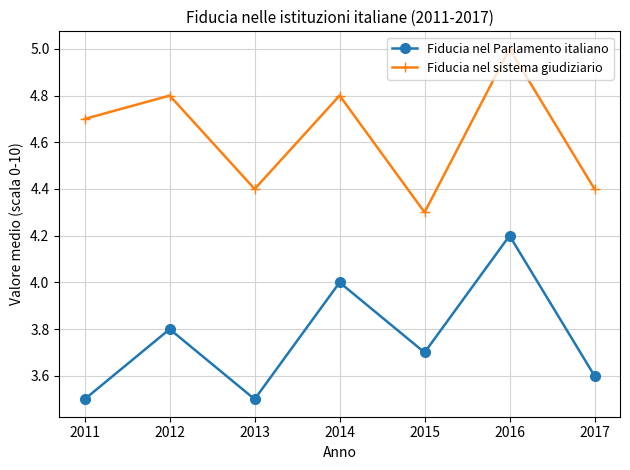

What is the difference between the Fiducia nel sistema giudiziario values at 2015 and 2013?

0.1